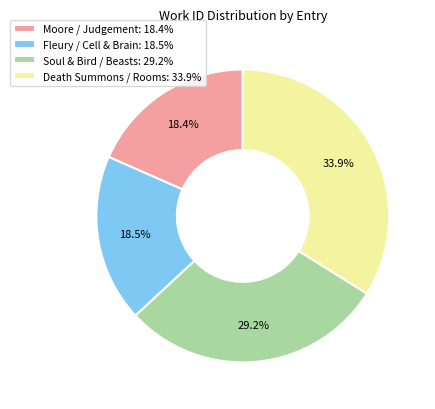

What is the total percentage of Moore / Judgement: 18.4% and Soul & Bird / Beasts: 29.2%?

47.6%